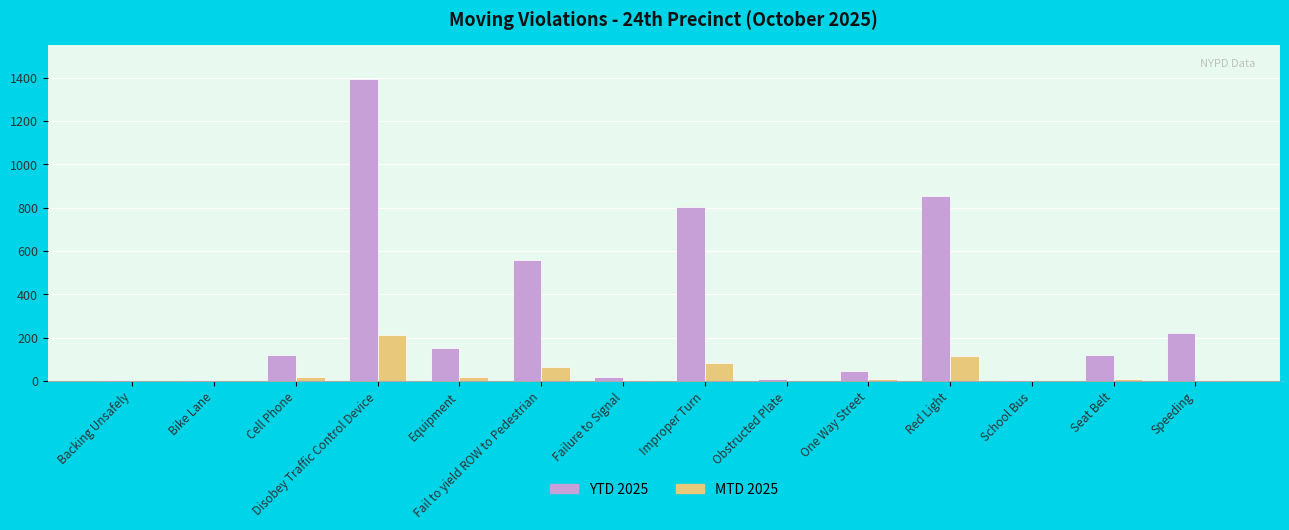

How many data points does each series have?

14